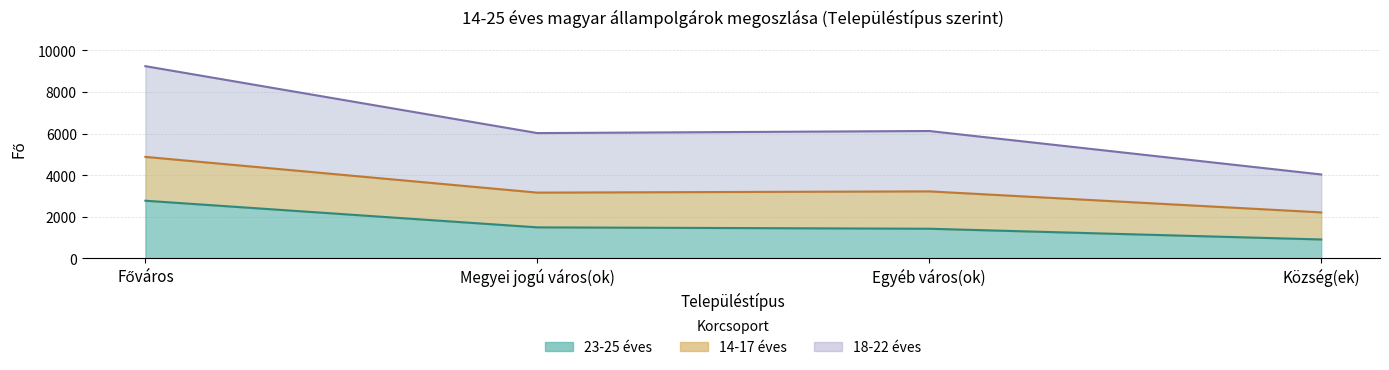

Is the value of 23-25 éves at Megyei jogú város(ok) greater than the value of 18-22 éves at Község(ek)?

No